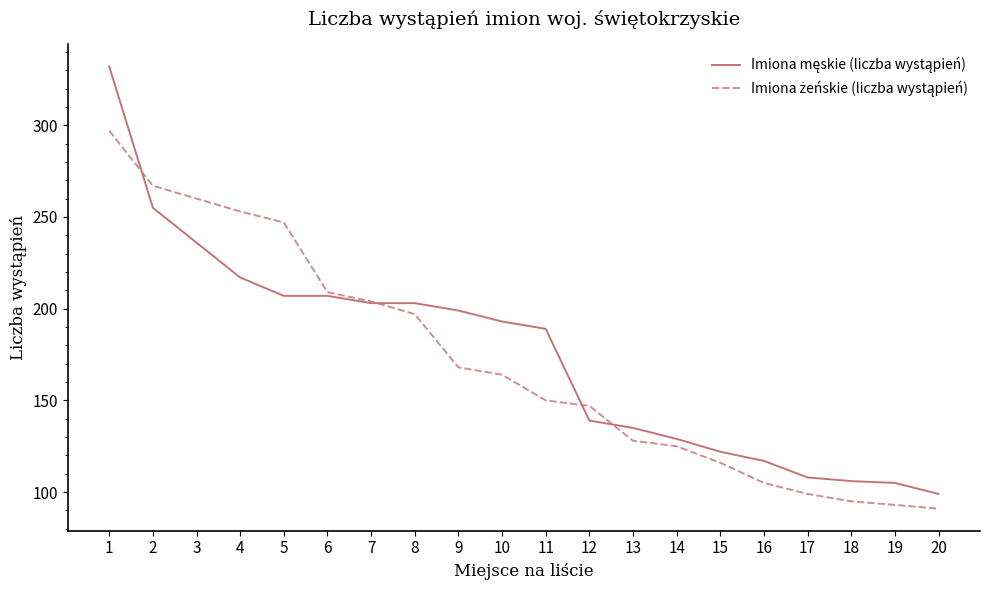

How many series are shown in this chart?

2